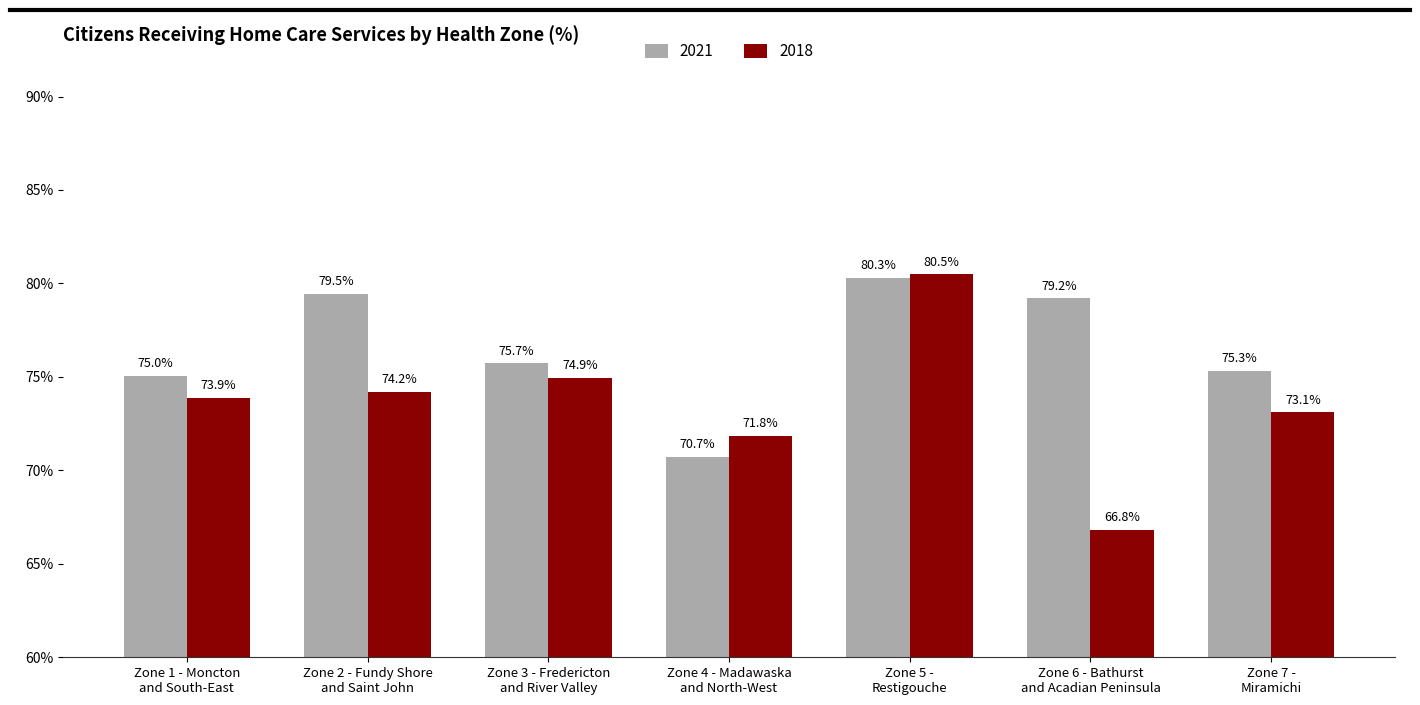

List the series in order of their overall mean, highest first.

2021, 2018